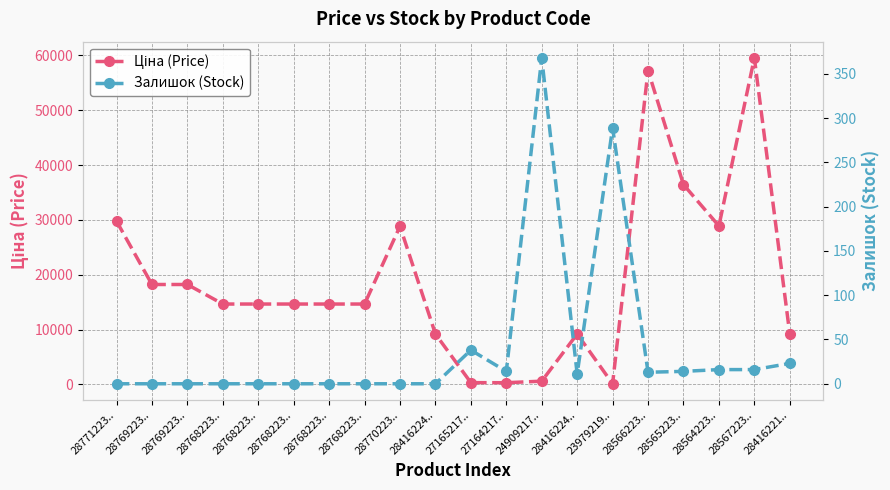

Which category has the lowest value across all series?

28771223..